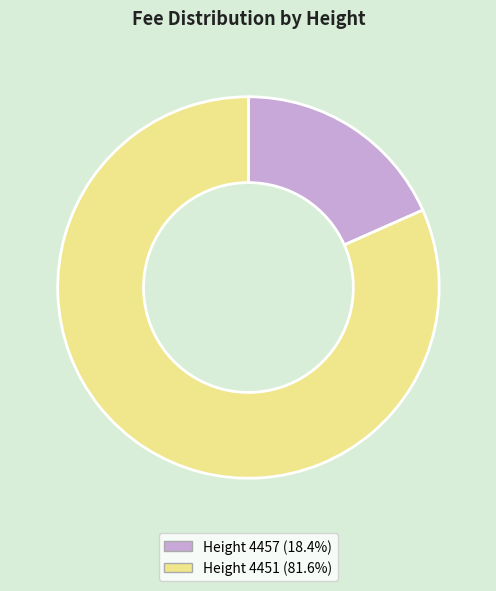

Is there a majority slice in this chart?

Yes